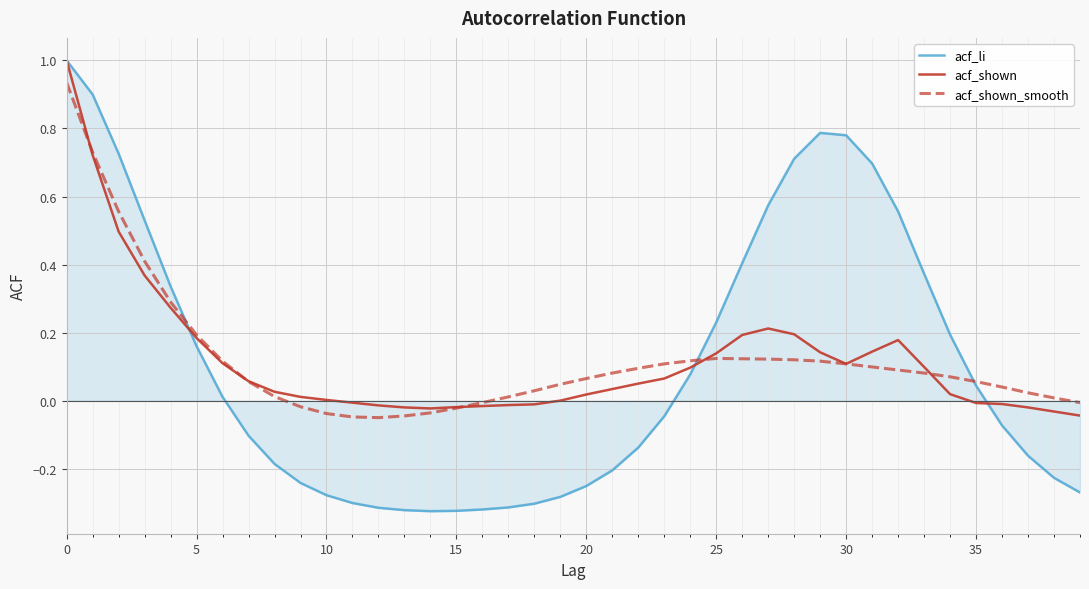

What is the greatest value displayed?

1.0